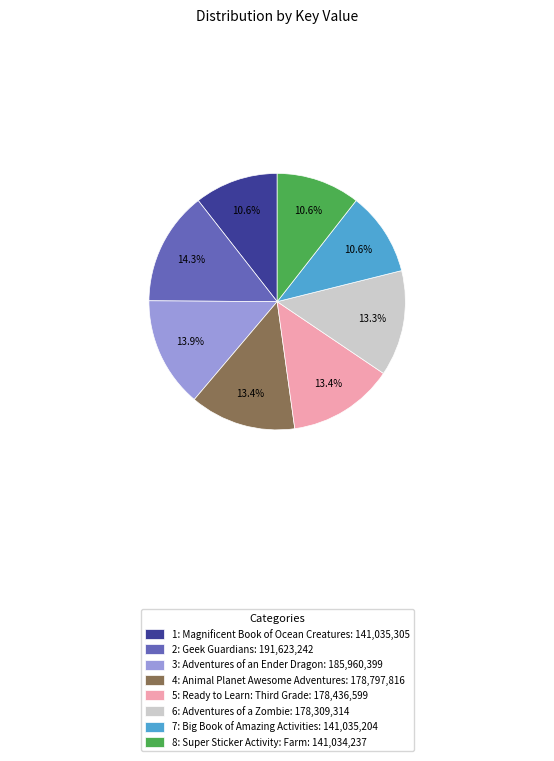

Is there any slice that represents more than half of the pie?

No